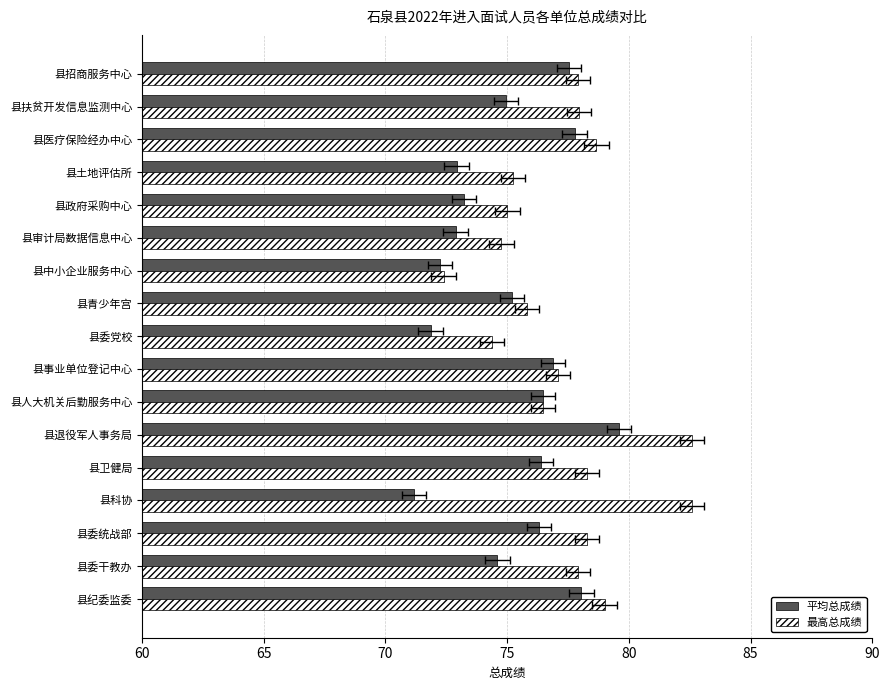

Read the 最高总成绩 value at 县医疗保险经办中心.

78.7